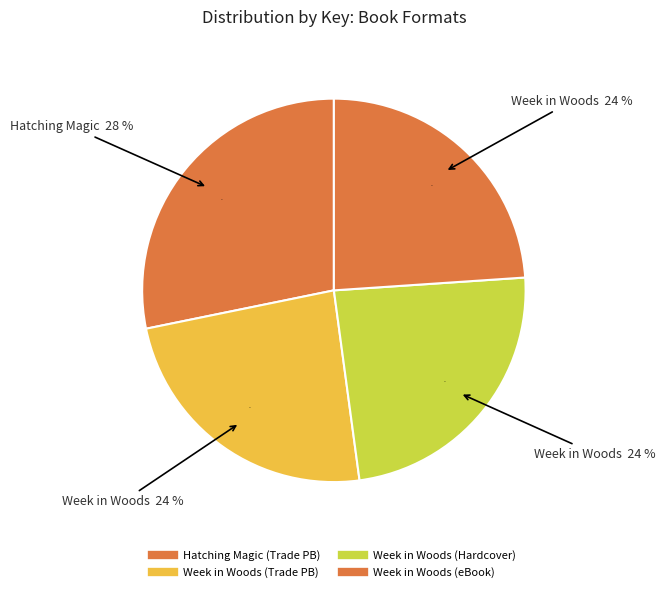

Which slice is the smallest?

Week in the Woods (Trade Paperback)